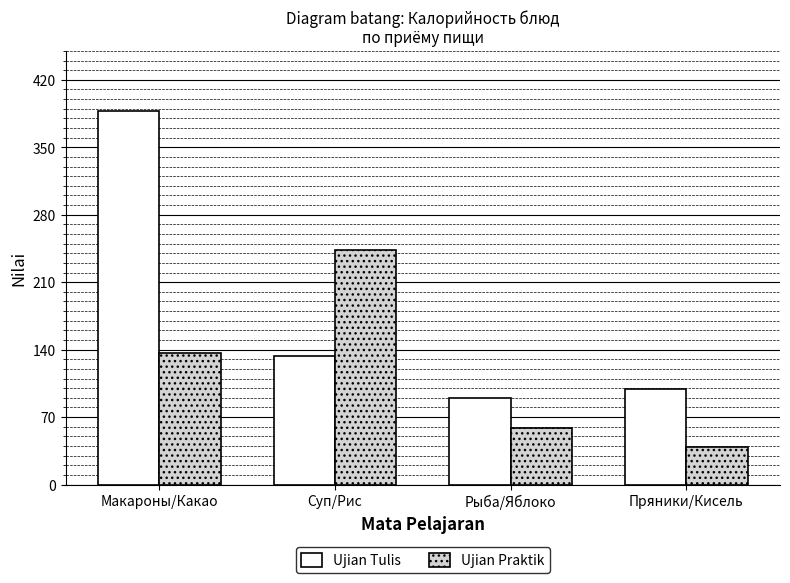

Count the number of categories in the chart.

4